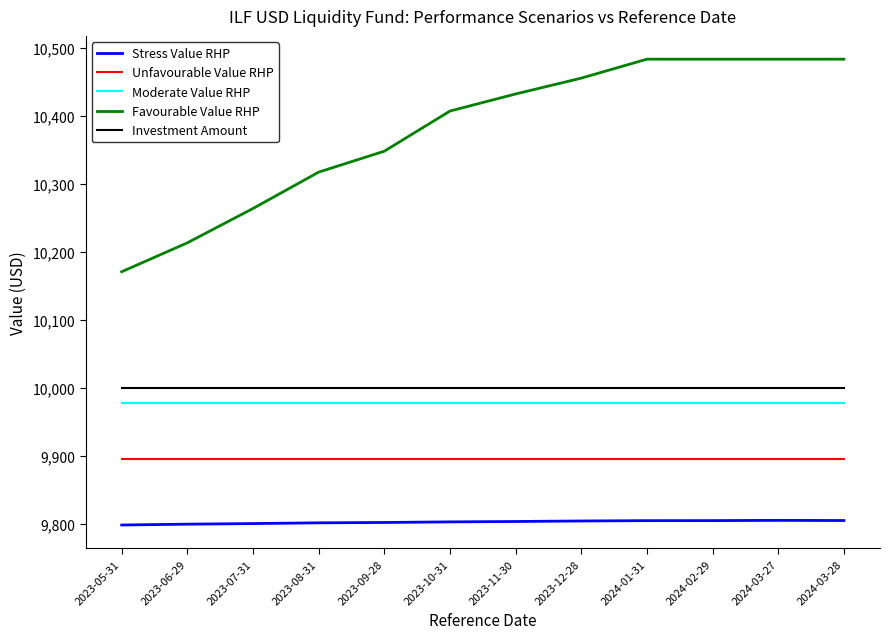

What are all the series names shown in the legend?

Stress Value RHP, Unfavourable Value RHP, Moderate Value RHP, Favourable Value RHP, Investment Amount